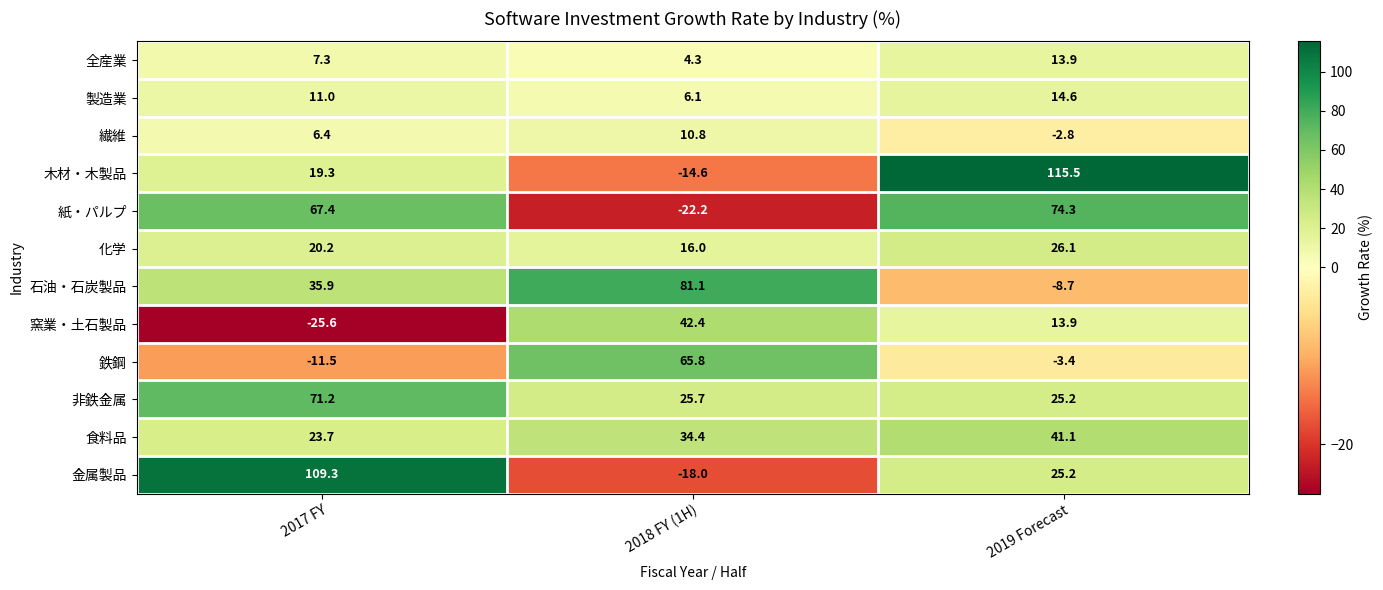

Is it true that 石油・石炭製品 equals 133.7 at 2018 FY (1H)?

False